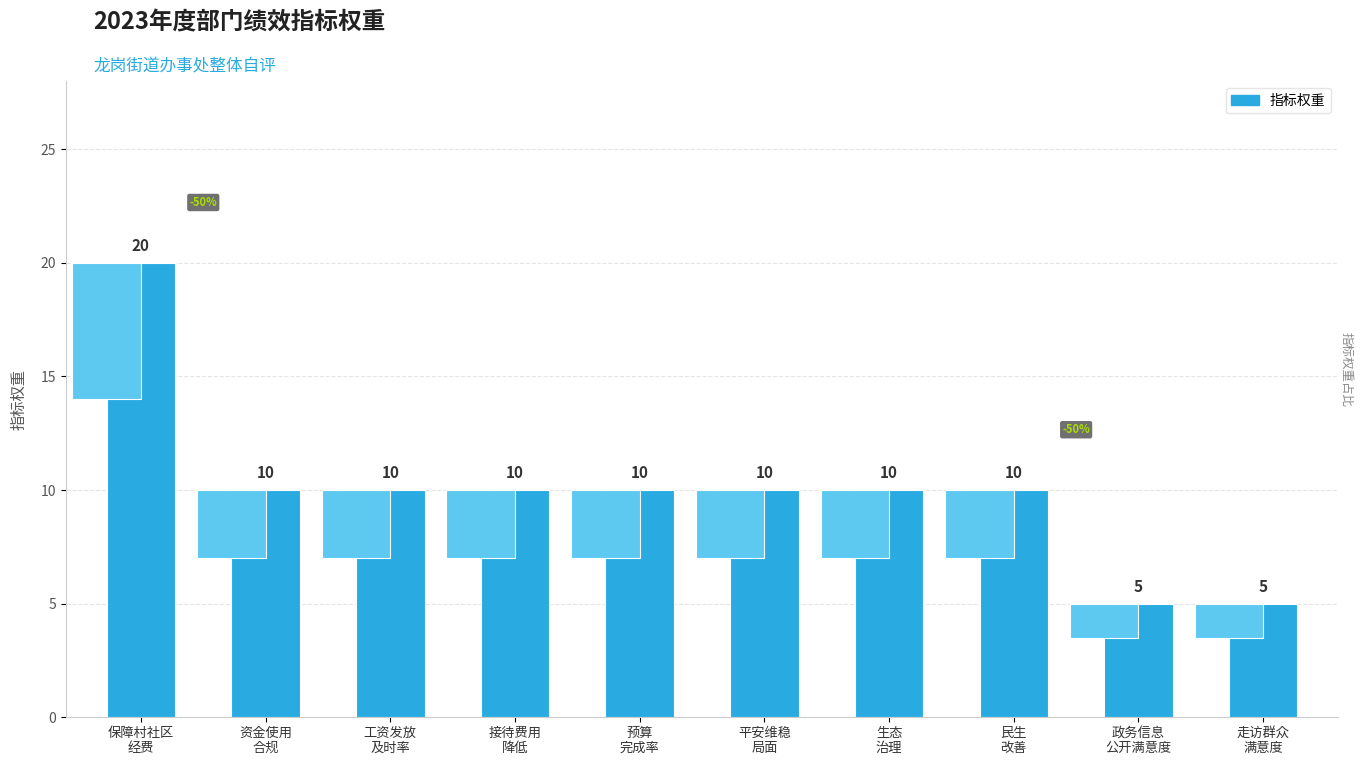

Between 接待费用
降低 and 民生
改善, which is larger?

接待费用
降低